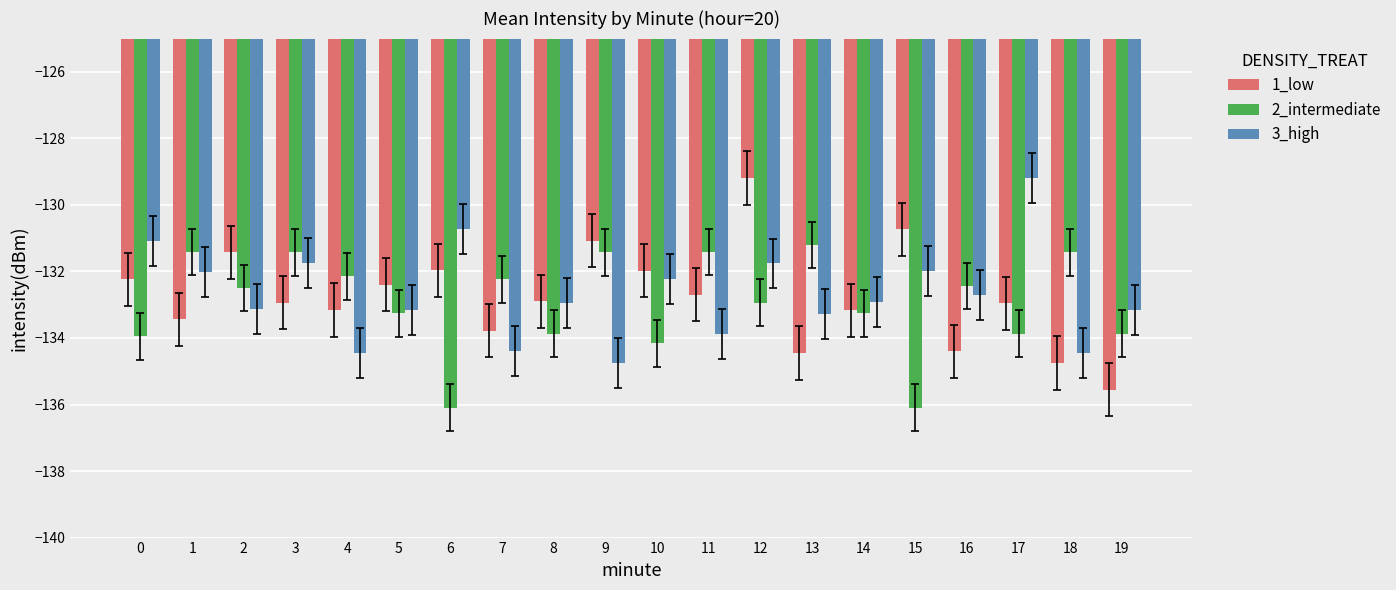

The 1_low series shows -188.4 at 4. True or false?

False